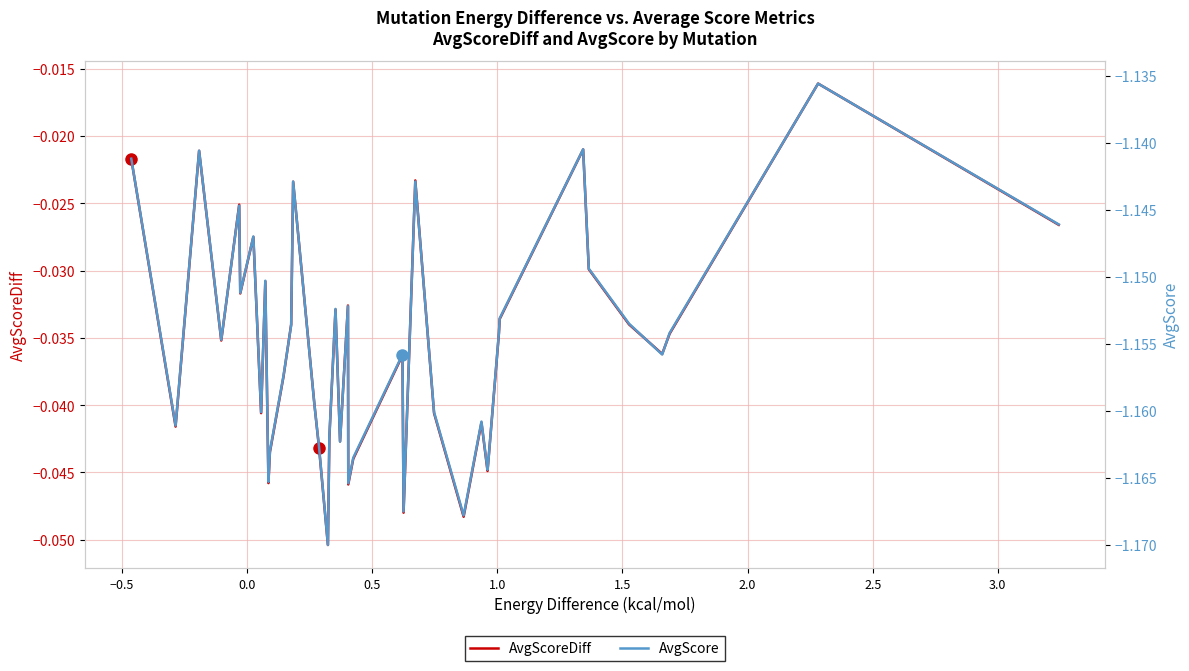

Which series has the widest spread of values?

AvgScore